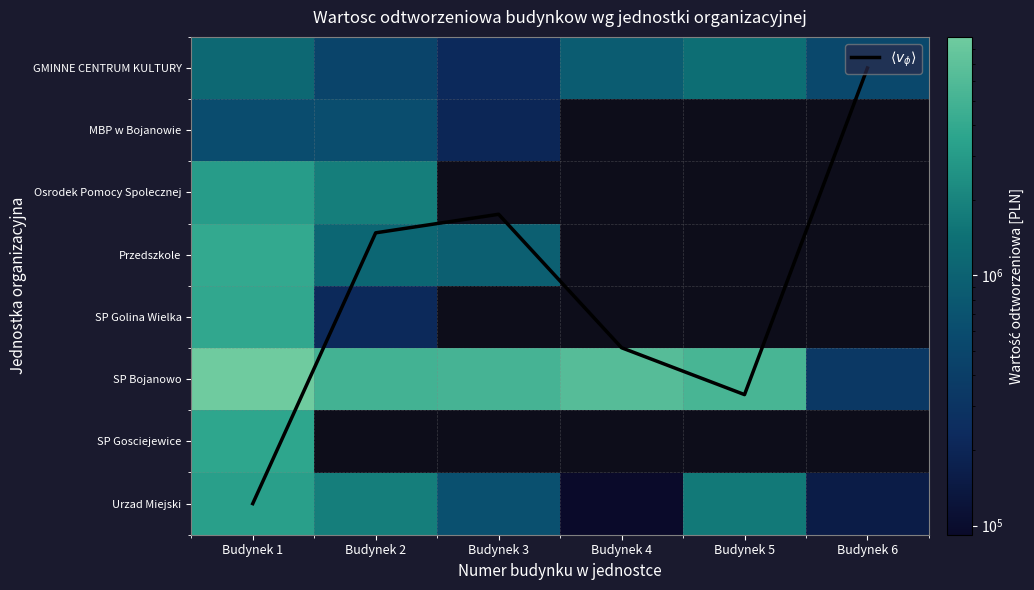

At how many categories does at least one series exceed 8679791?

1